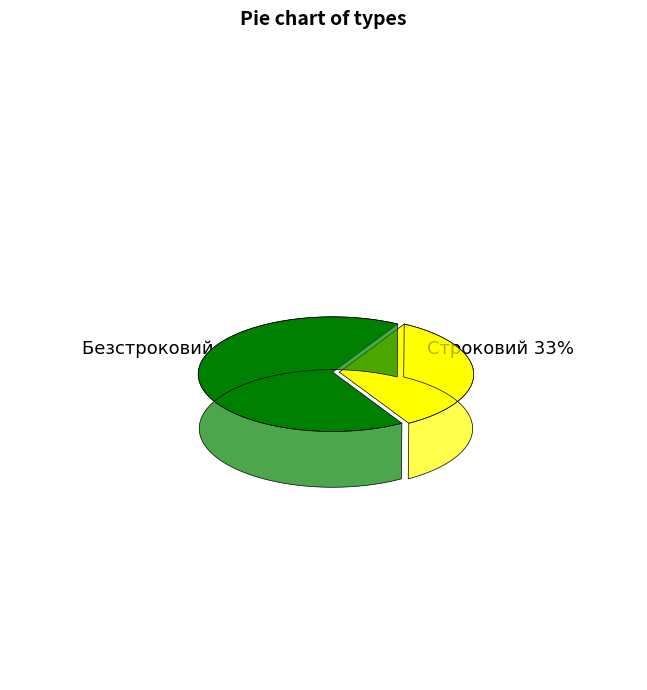

How many slices are in this pie chart?

2